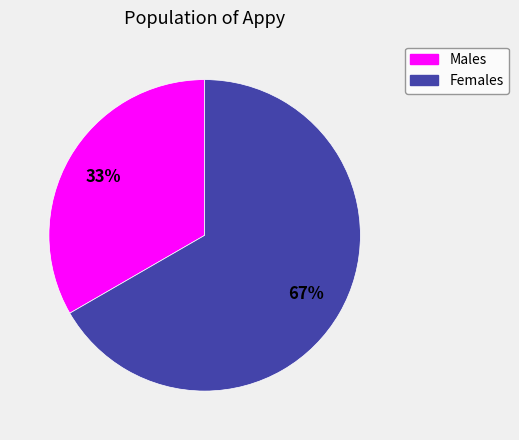

Is there a majority slice in this chart?

Yes